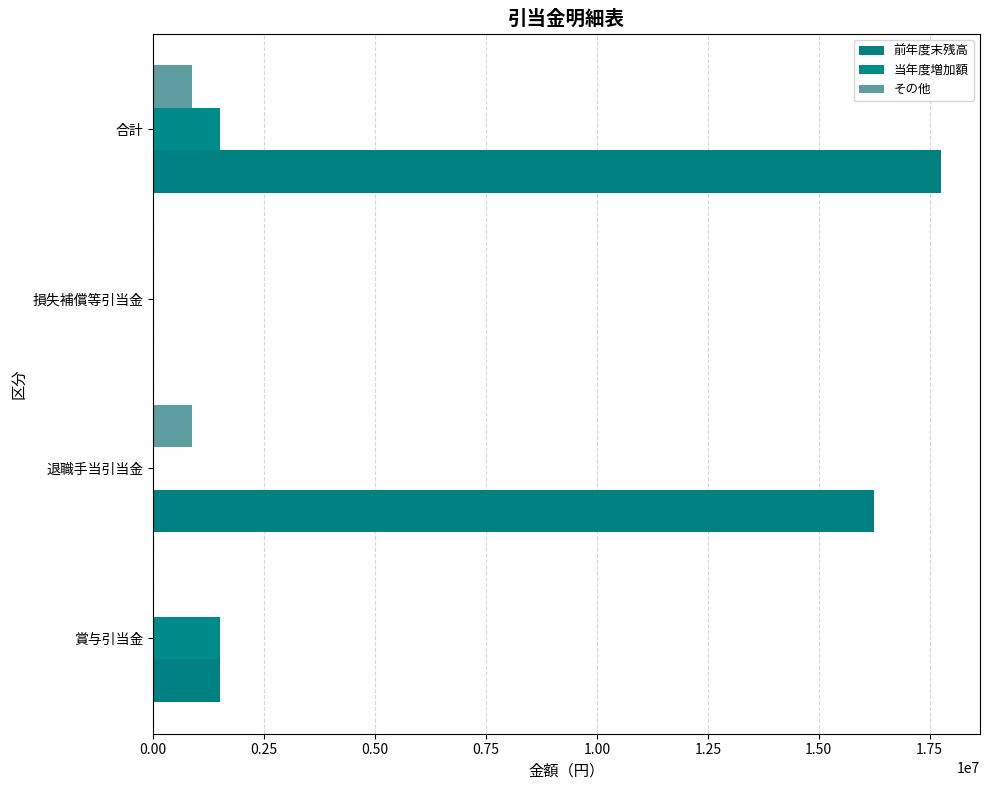

Count the number of data series in this chart.

3